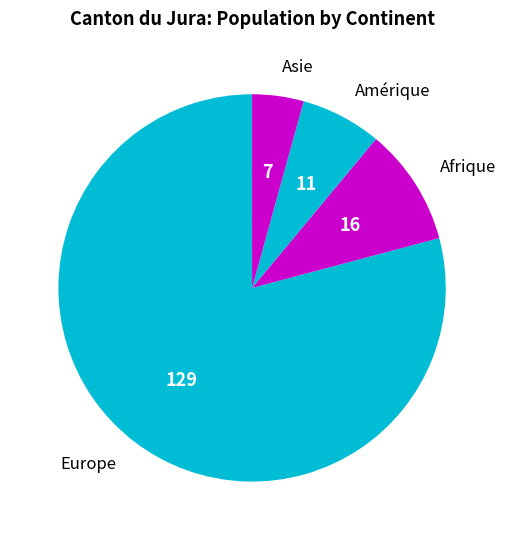

How many slices are in this pie chart?

4